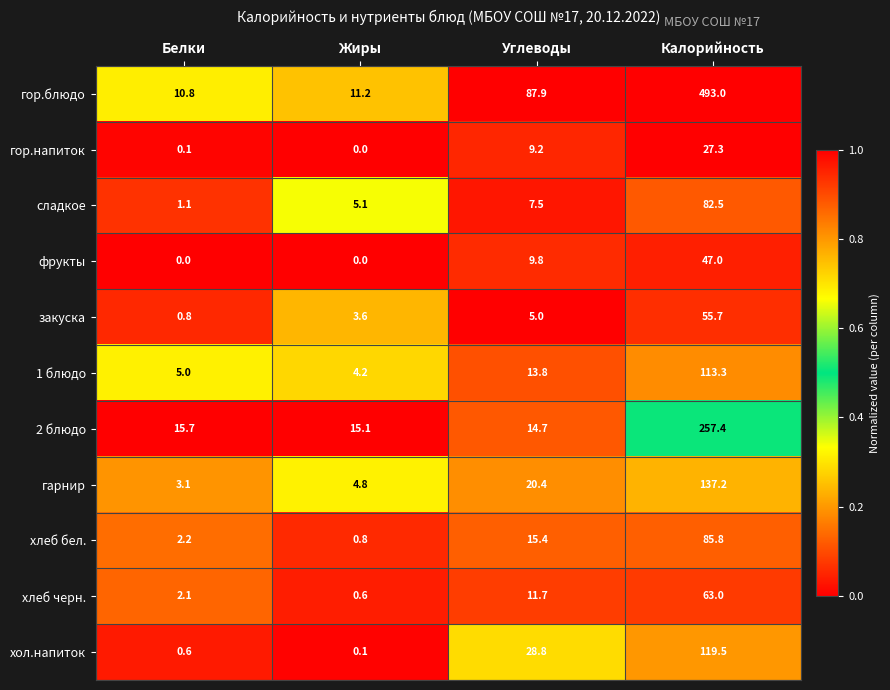

What is the difference between the maximum and minimum values in the сладкое series?

81.4